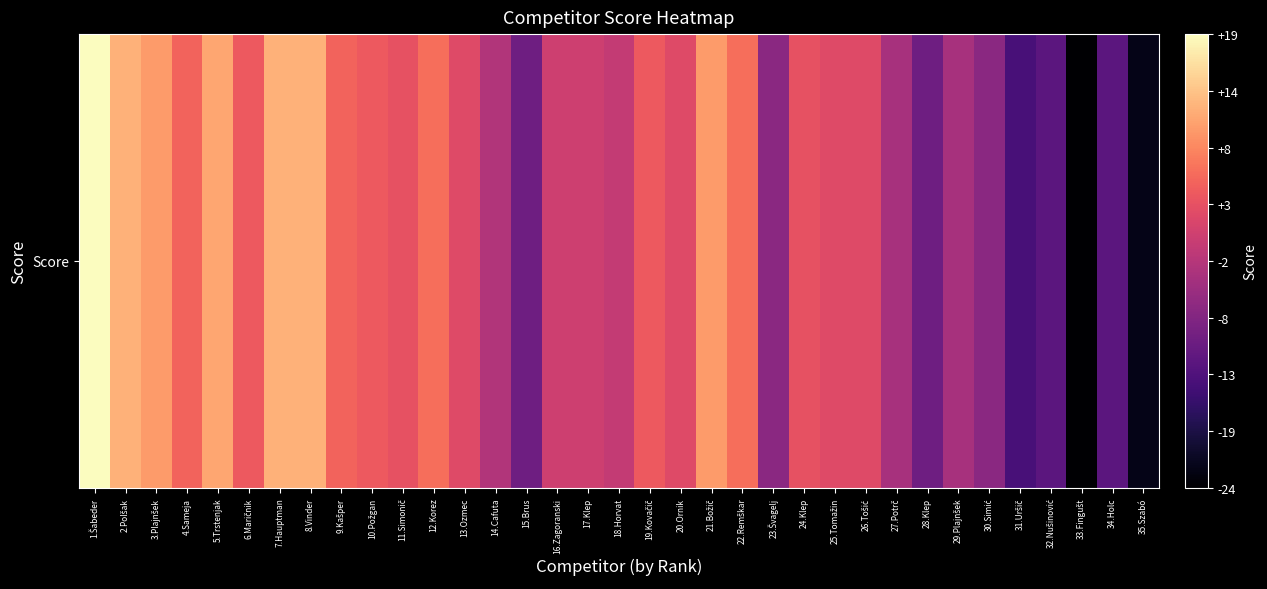

The chart shows a value of -22 at 35.Szabó. True or false?

True